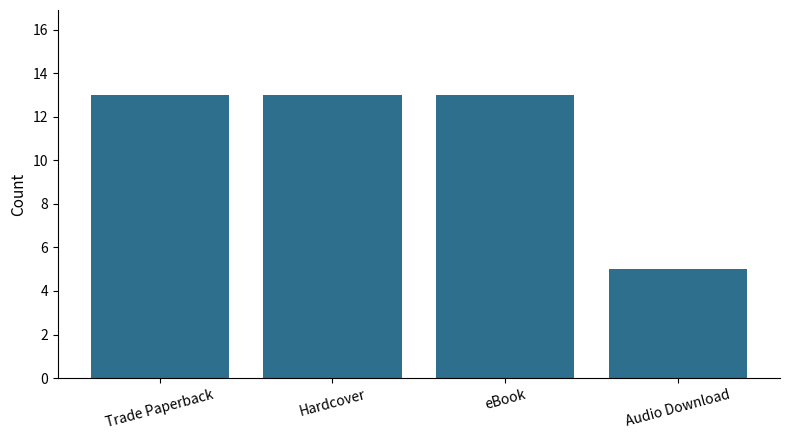

What is the average value?

11